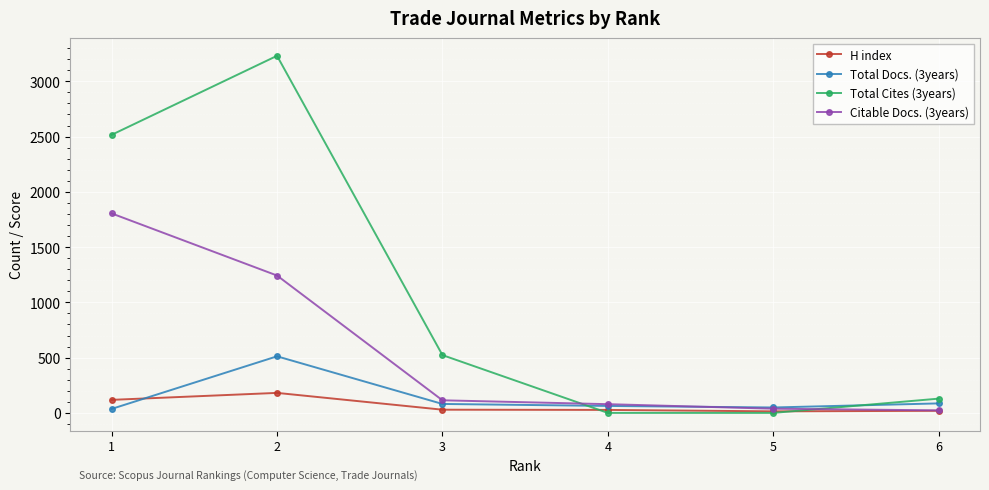

At which category is the sum across all series the highest?

2